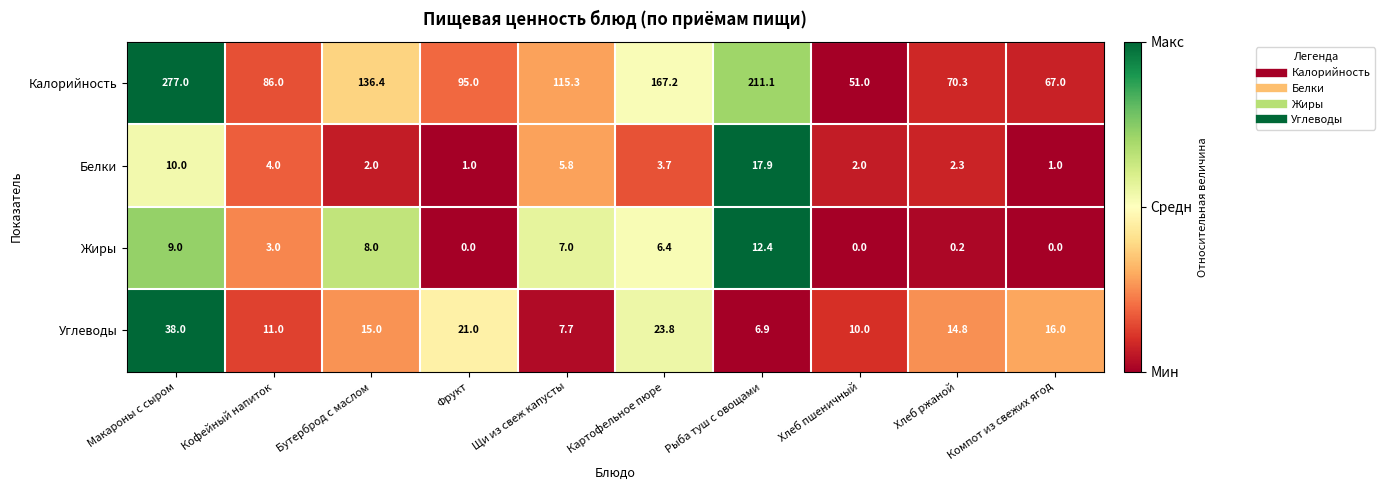

List the labels in order of Калорийность value, largest first.

Макароны с сыром, Рыба туш с овощами, Картофельное пюре, Бутерброд с маслом, Щи из свеж капусты, Фрукт, Кофейный напиток, Хлеб ржаной, Компот из свежих ягод, Хлеб пшеничный